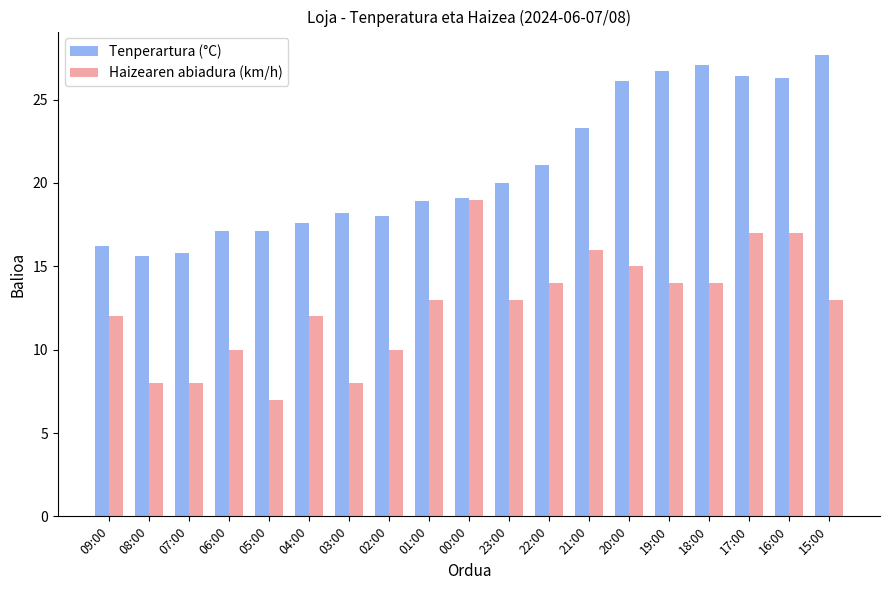

What position from the right is 18:00?

4